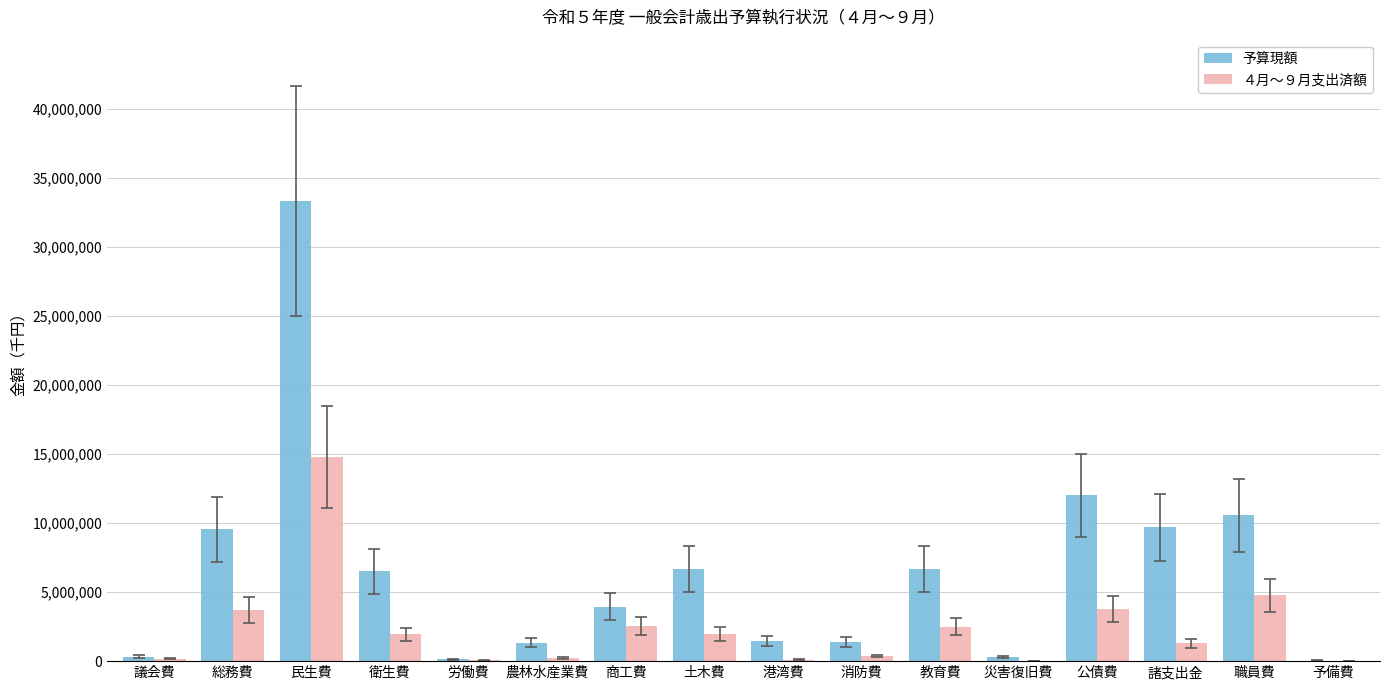

What are all the series names shown in the legend?

予算現額, ４月～９月支出済額